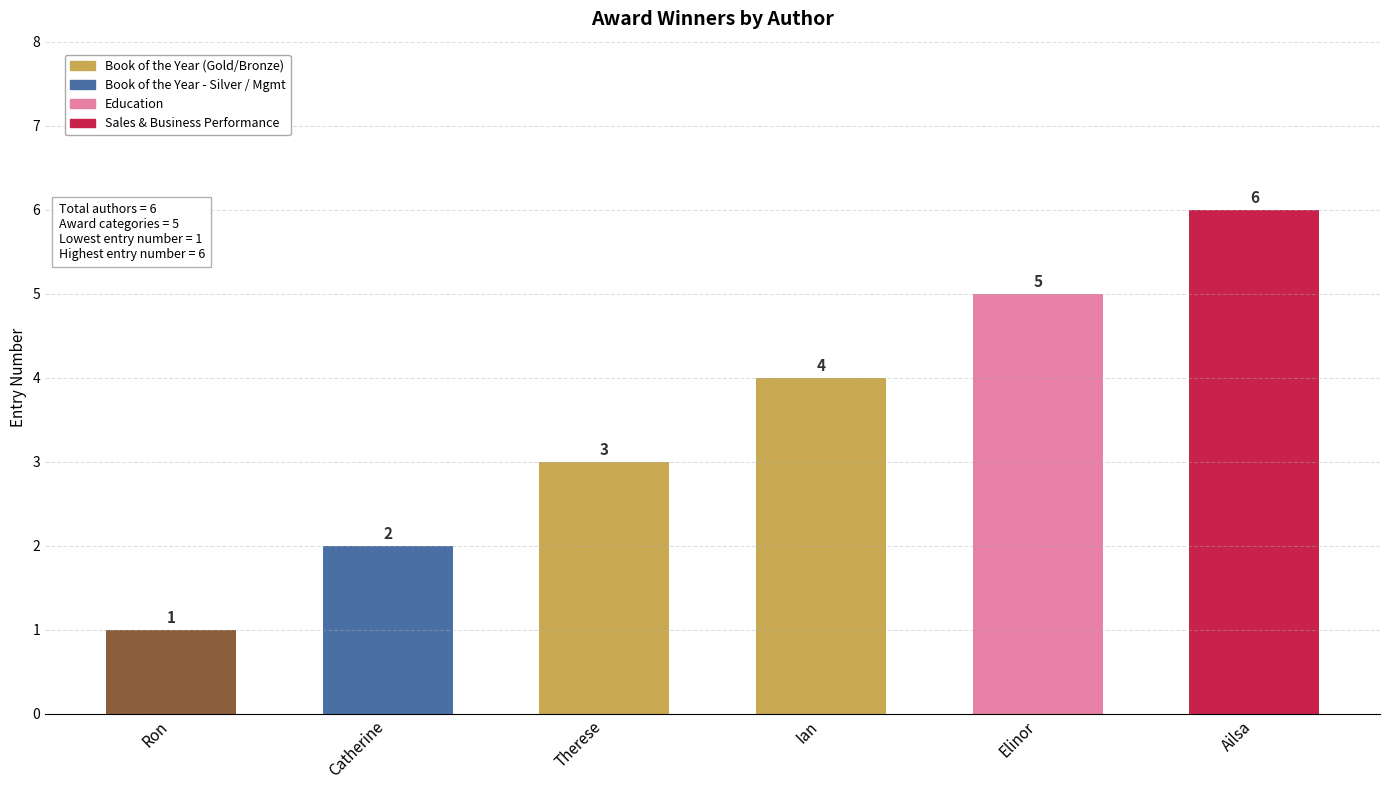

What is the average value?

4